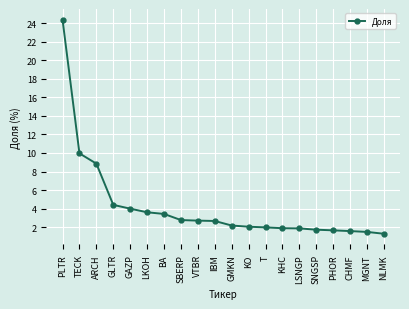

What is the average value?

4.2